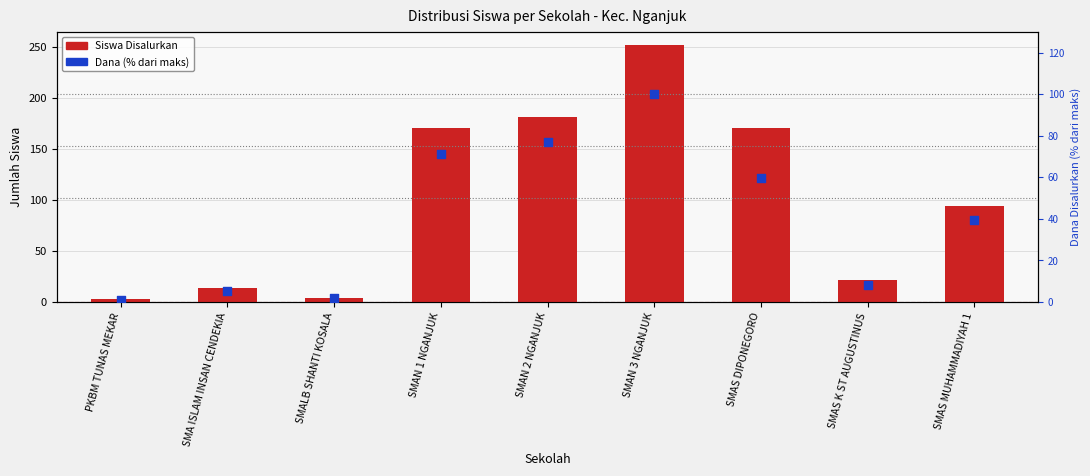

Which series has the widest spread of Y values?

Siswa Disalurkan